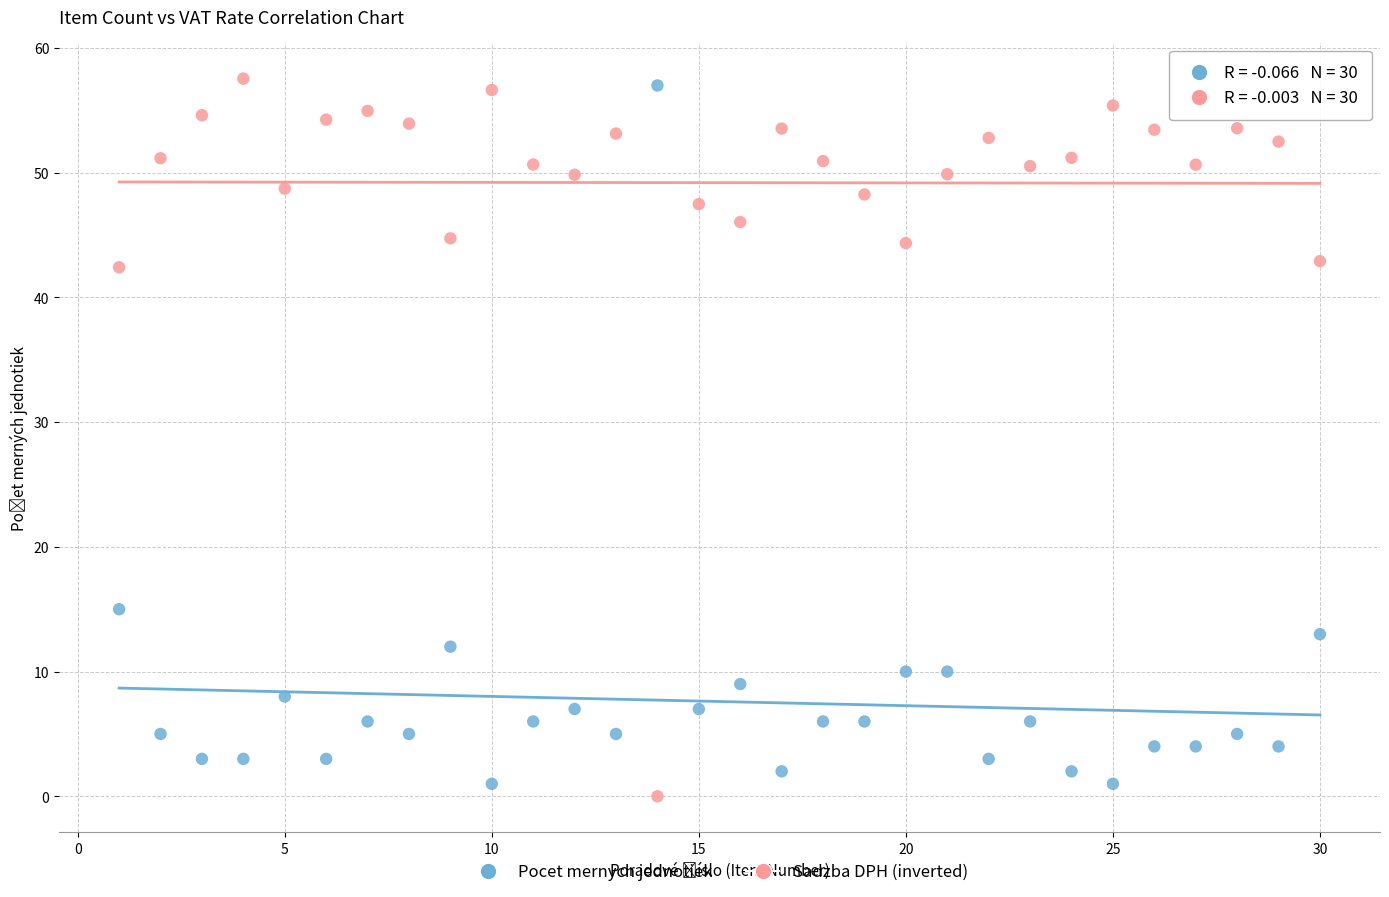

Across all series, what Y value is closest to 28?

15.0